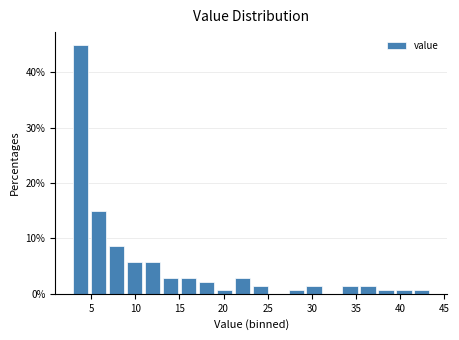

Reading left to right, transcribe this chart: for each bar, give the range it covers on the x-axis and its height. Neither the bar edges nor the heights are printed on the chart, so give them approximately, as read against the axes.

3.0 to 5.0: 45
5.0 to 7.0: 15
7.0 to 9.0: 9
9.0 to 11.0: 6
11.0 to 13.0: 6
13.0 to 15.0: 3
15.0 to 17.0: 3
17.0 to 19.0: 2
19.0 to 21.0: under 1
21.0 to 23.0: 3
23.0 to 25.0: 1
25.0 to 27.0: 0
27.0 to 29.0: under 1
29.0 to 31.5: 1
31.5 to 33.5: 0
33.5 to 35.5: 1
35.5 to 37.5: 1
37.5 to 39.5: under 1
39.5 to 41.5: under 1
41.5 to 43.5: under 1